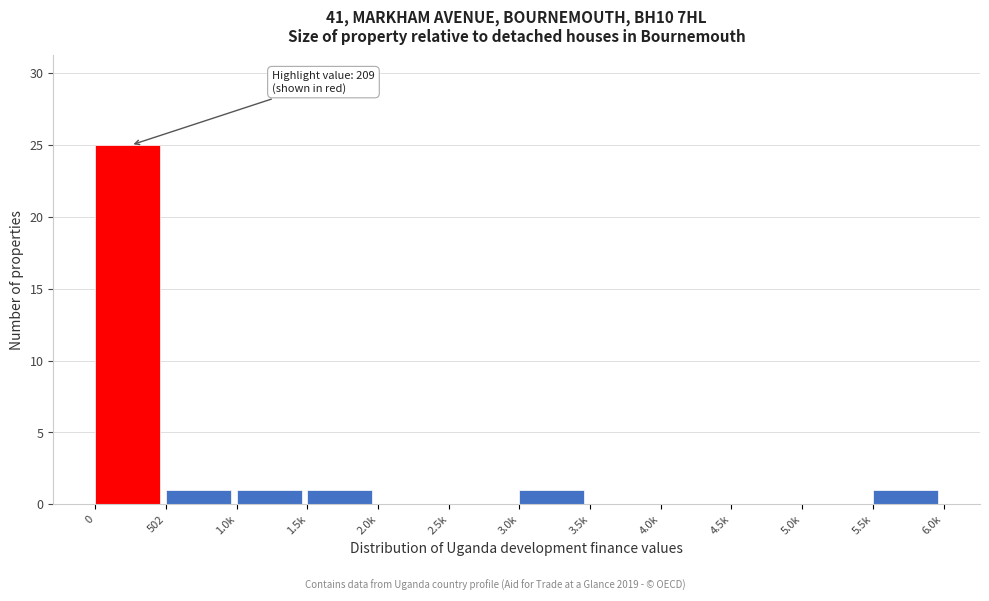

Reading left to right, list all the values displayed in this chart.

0=25	502=1	1.0k=1	1.5k=1	2.0k=0	2.5k=0	3.0k=1	3.5k=0	4.0k=0	4.5k=0	5.0k=0	5.5k=1